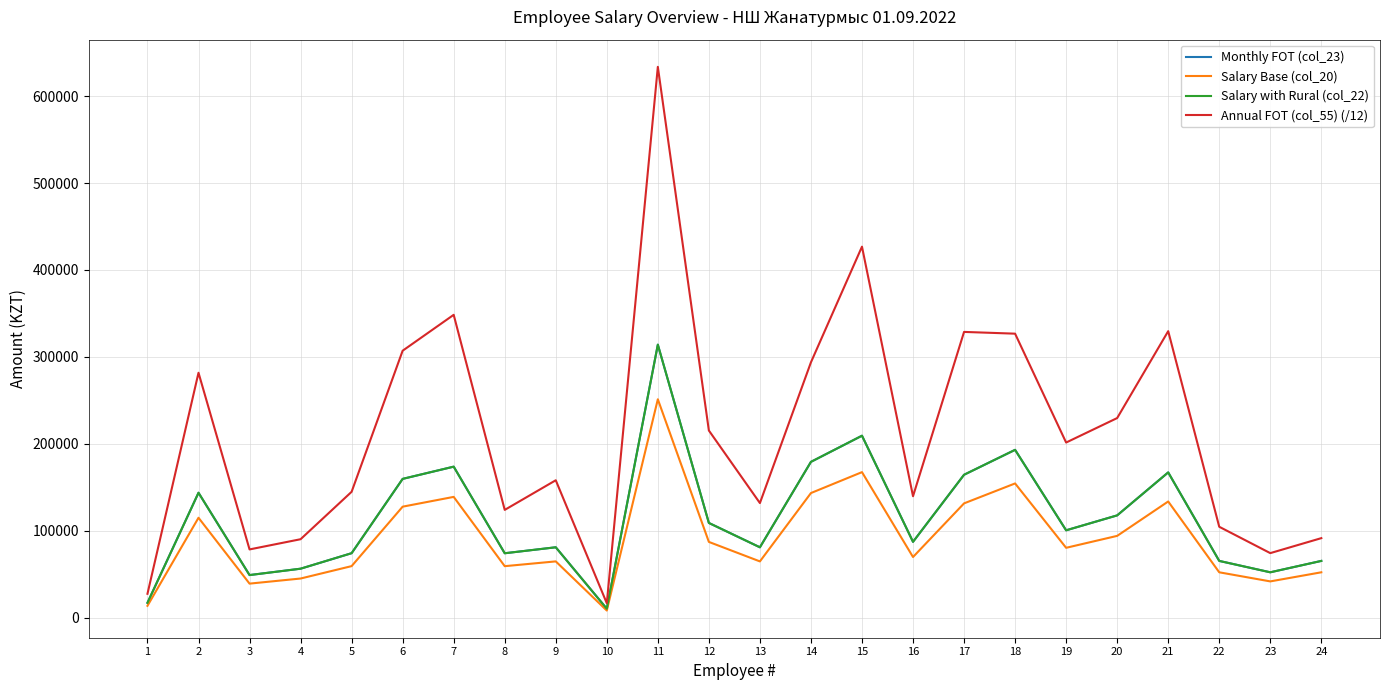

How many interior local valleys does the Salary Base (col_20) series have?

7